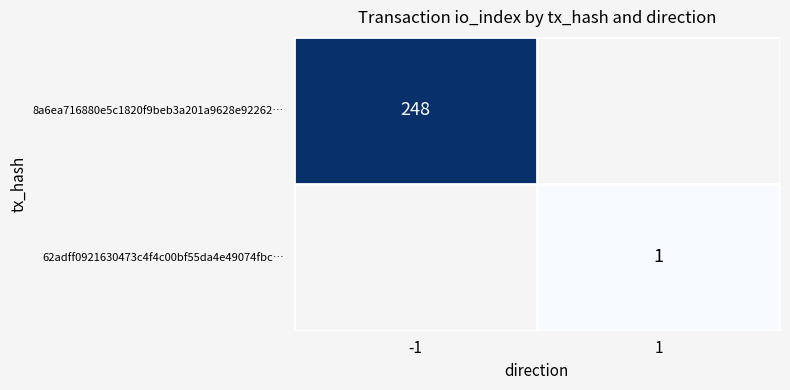

The 62adff0921630473c4f4c00bf55da4e49074fbc… series shows 1 at 1. True or false?

True